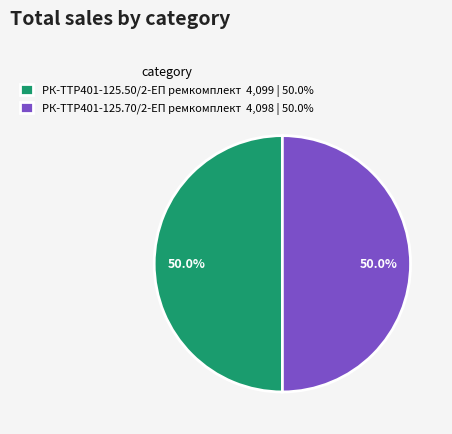

What is the ratio of the value at РК-TTР401-125.70/2-ЕП ремкомплект to the value at РК-TTР401-125.50/2-ЕП ремкомплект?

1.0